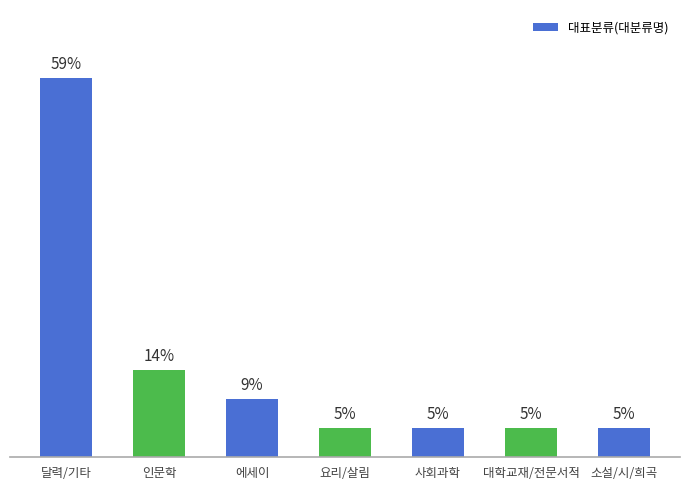

Between 요리/살림 and 인문학, which is larger?

인문학